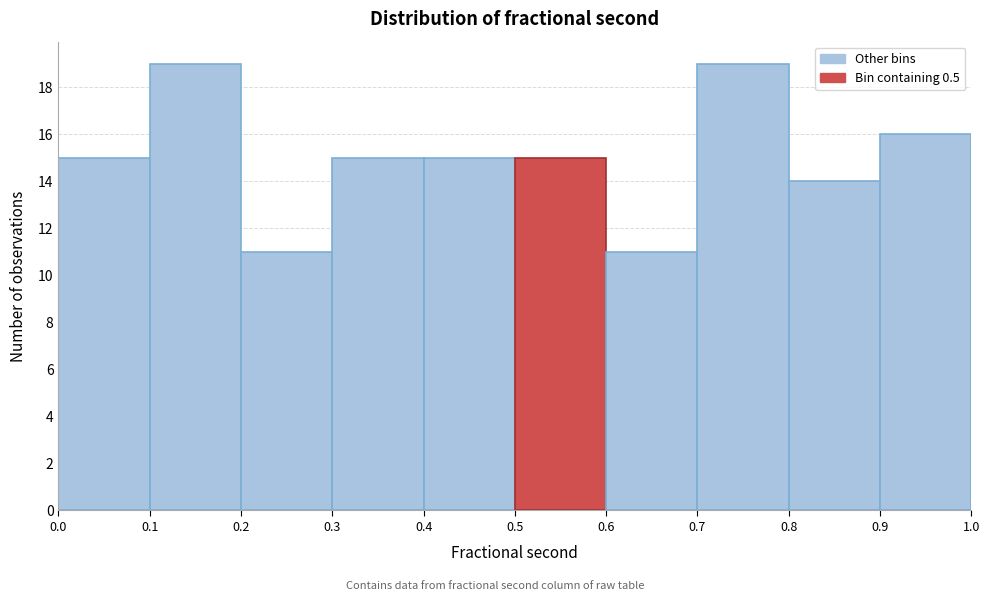

How tall is the bar that spans 0.4 to 0.5 on the x-axis? The values are not printed on the chart, so give them approximately, as read against the axis.

15